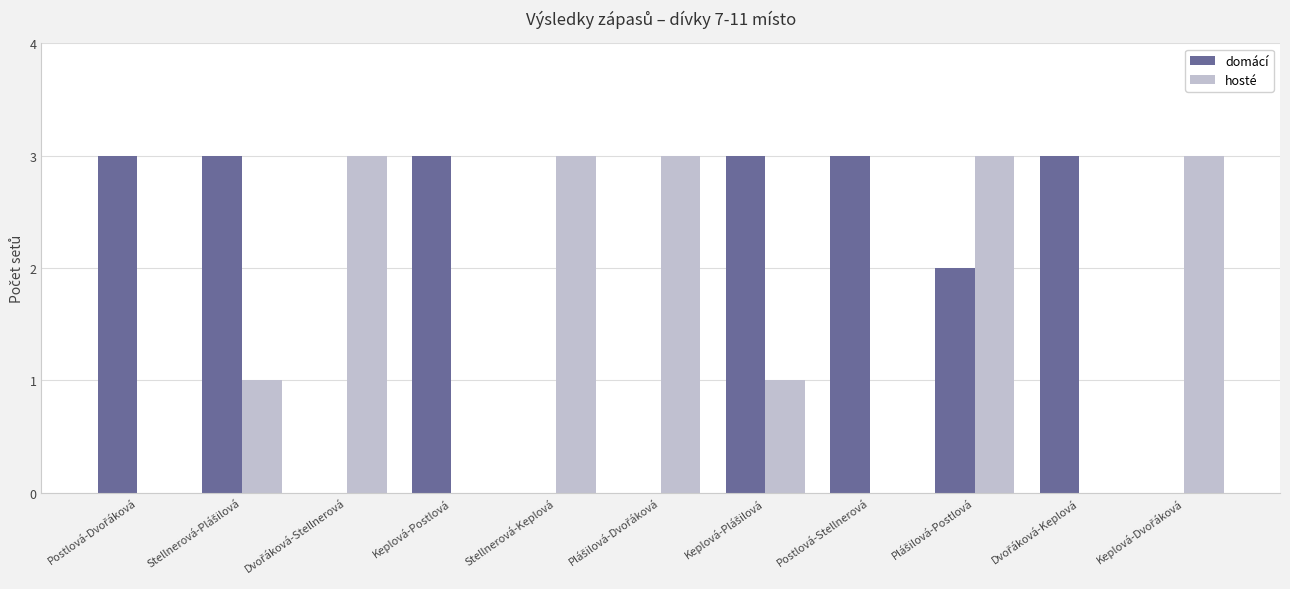

Reading left to right, what are all the values shown in this chart?

domácí: 3	3	0	3	0	0	3	3	2	3	0
hosté: 0	1	3	0	3	3	1	0	3	0	3